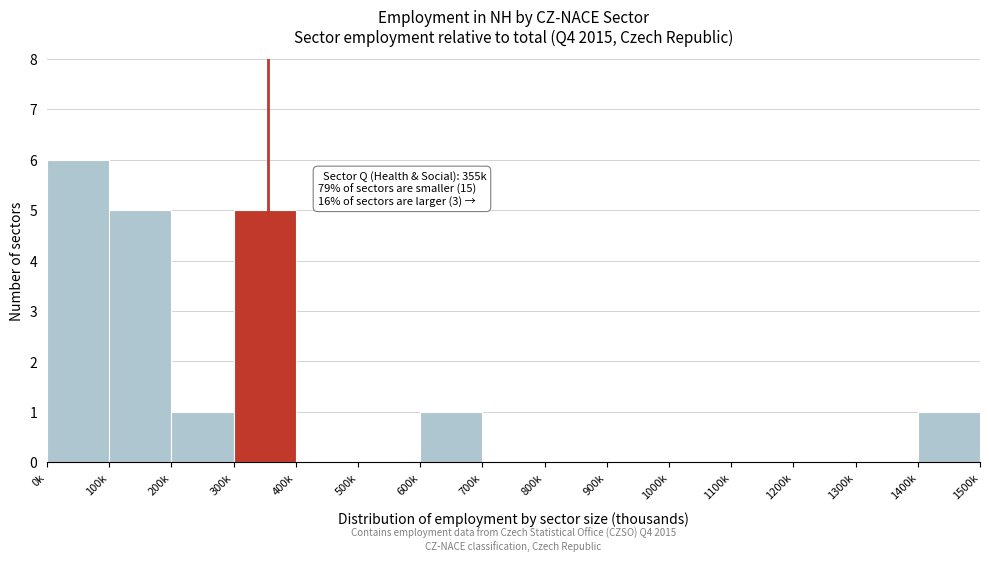

Reading right to left, extract all data points from this chart.

1400k=1	1300k=0	1200k=0	1100k=0	1000k=0	900k=0	800k=0	700k=0	600k=1	500k=0	400k=0	300k=5	200k=1	100k=5	0k=6